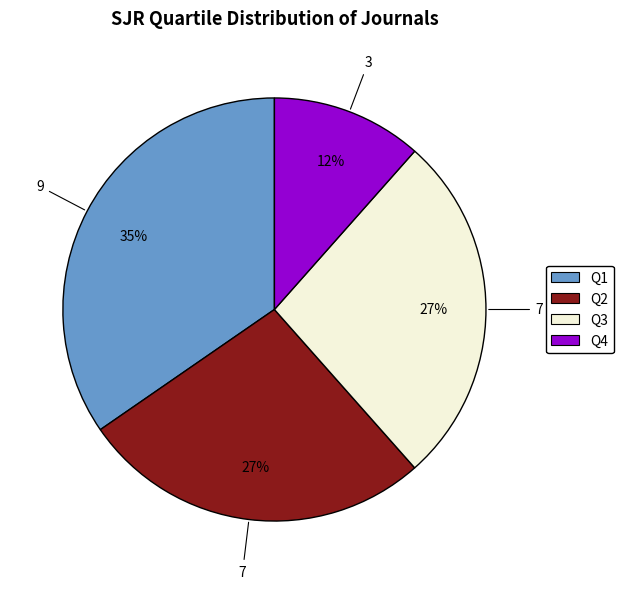

Count the number of slices in the pie.

4